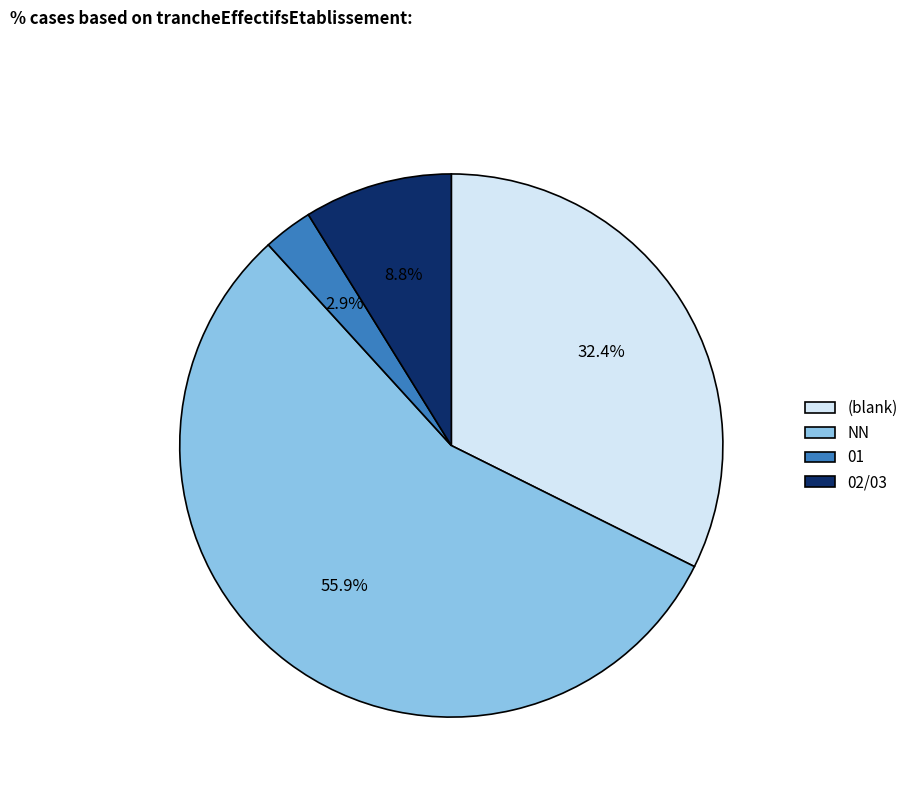

To the nearest percent, what is the average slice percentage?

25%